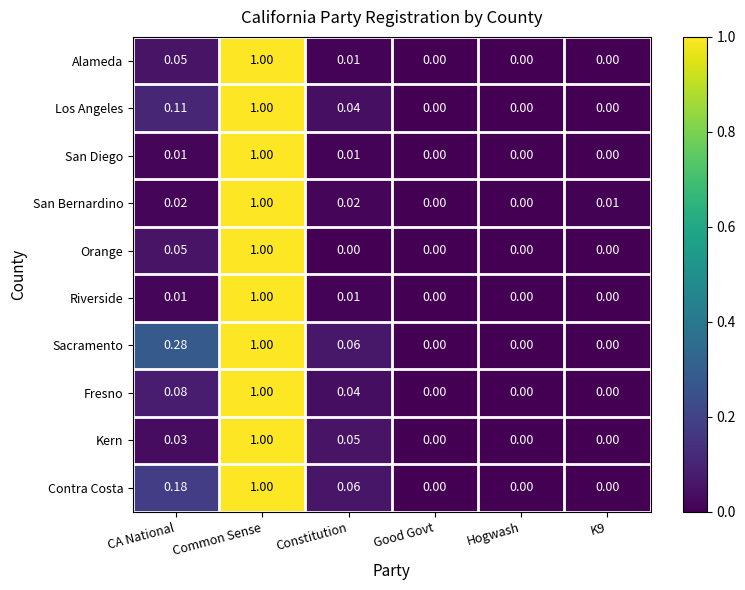

At which category does the chart reach its peak across all series?

Common Sense